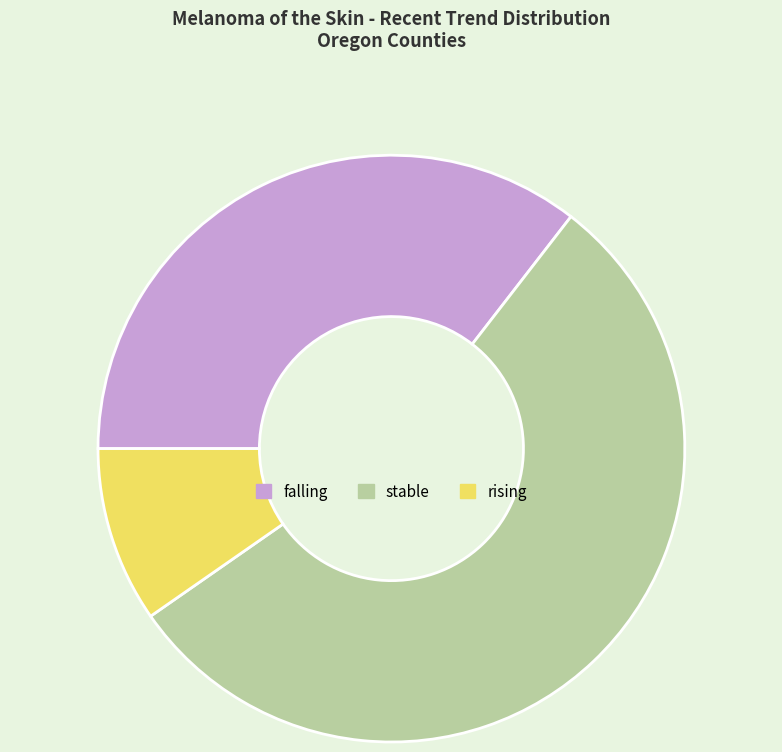

Does any single category account for the majority?

Yes